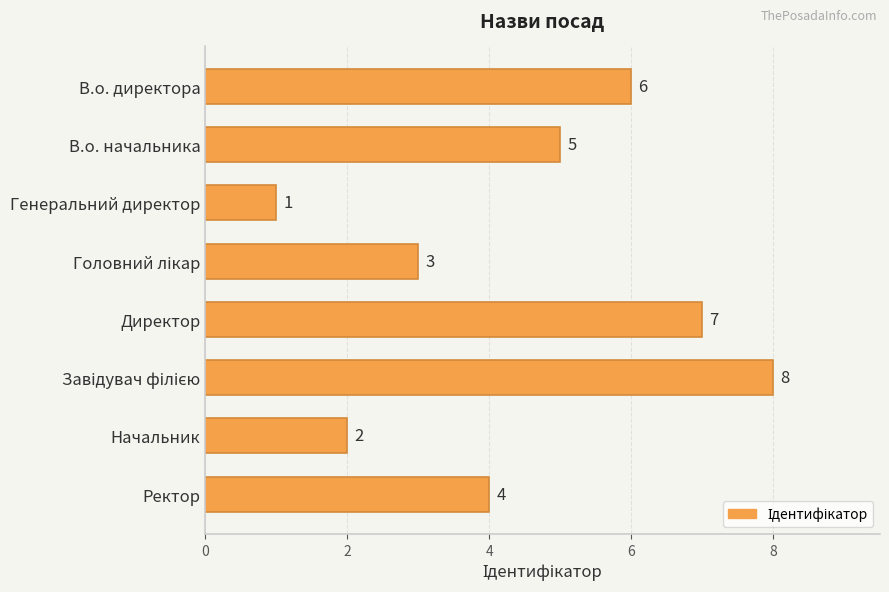

Between В.о. директора and Начальник, which is larger?

В.о. директора